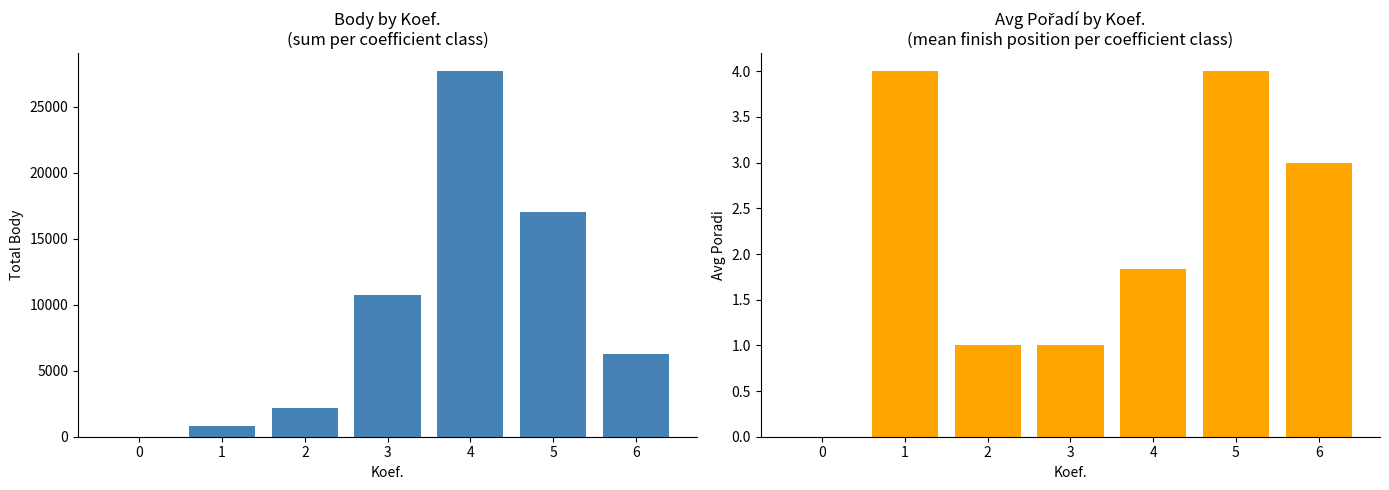

Which series has the largest range (max minus min)?

Body